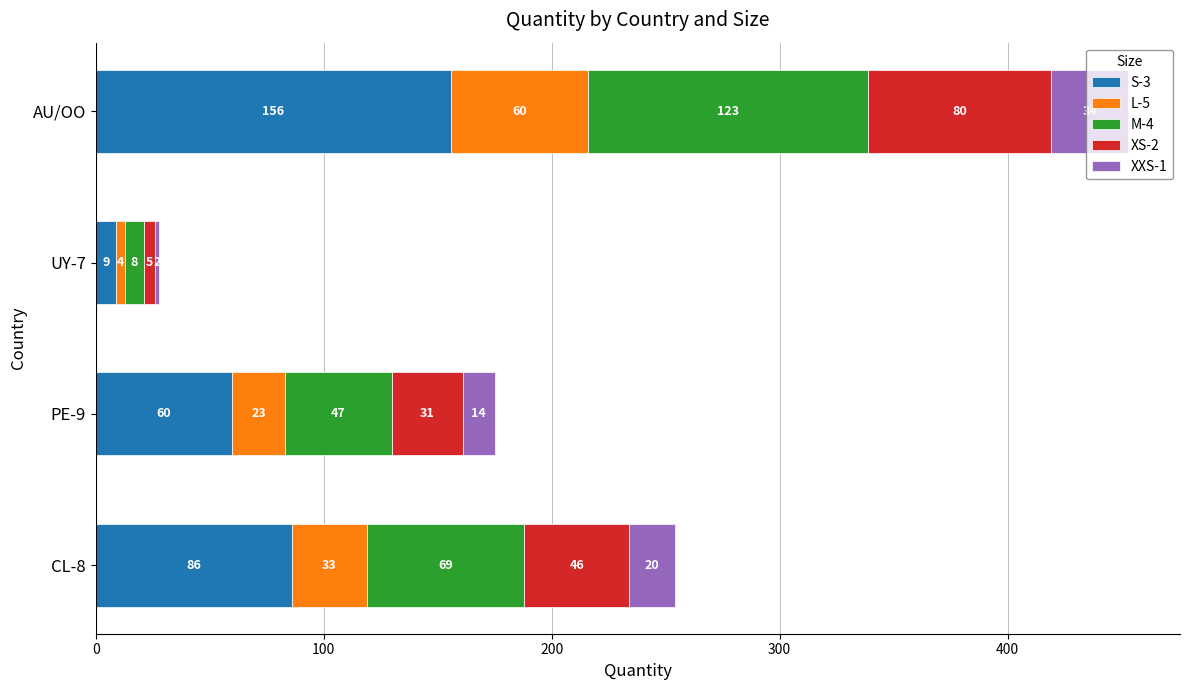

At which label does S-3 reach its peak?

AU/OO